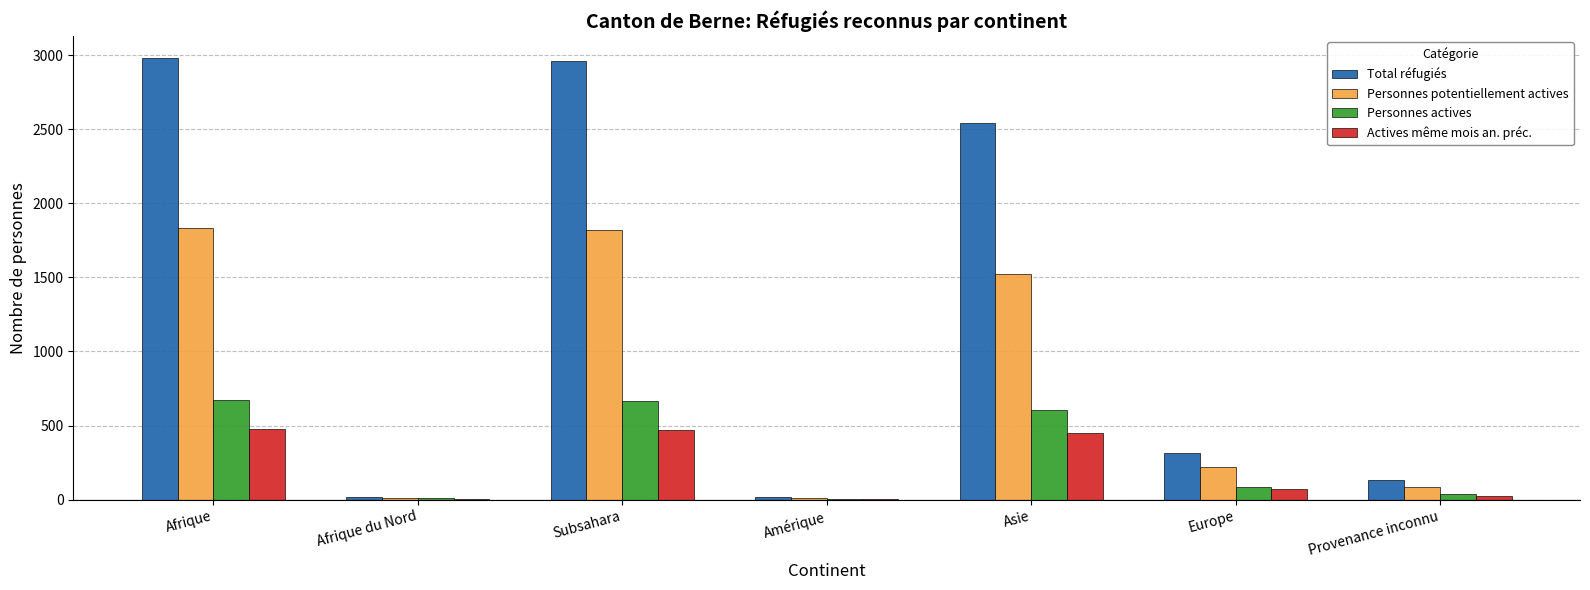

Between Amérique and Asie, which series saw the biggest shift?

Total réfugiés